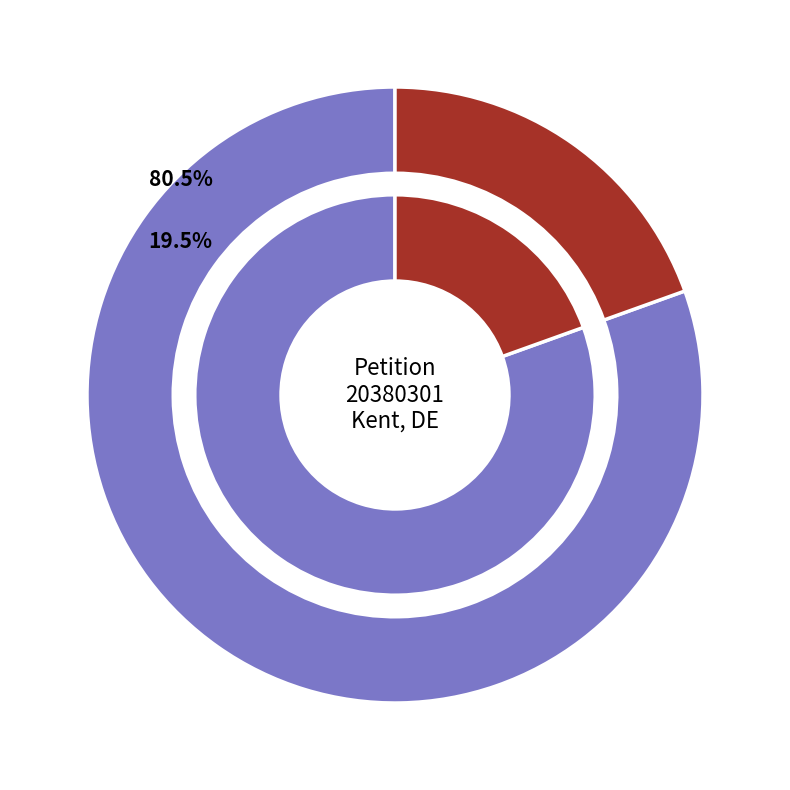

Is 9315 the majority of the pie?

No